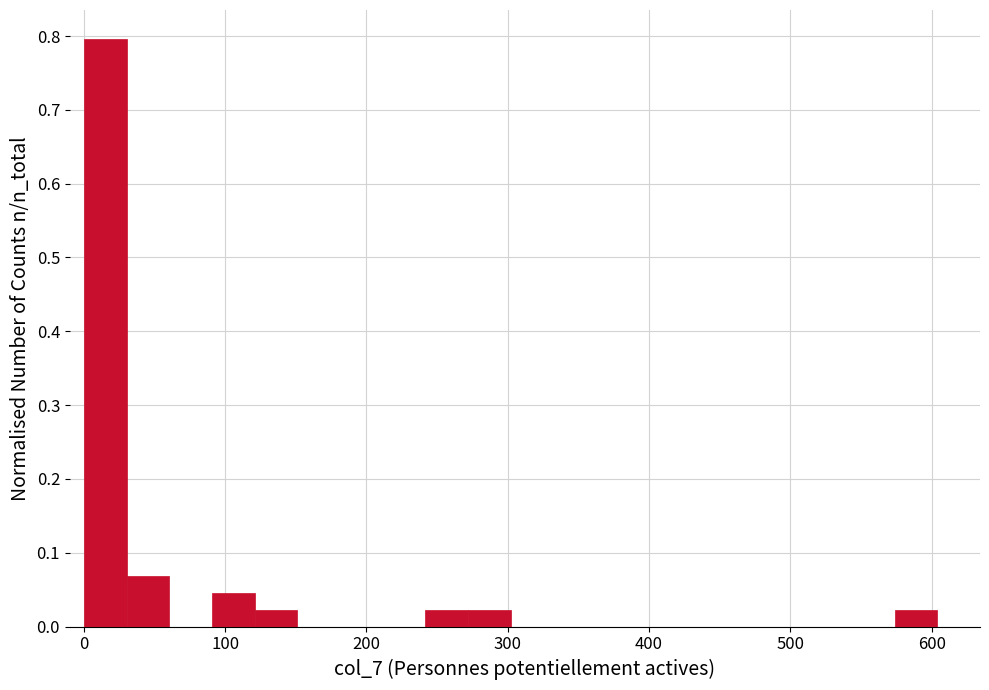

Read against the x-axis, roughly where is the centre of the tallest bar?

20